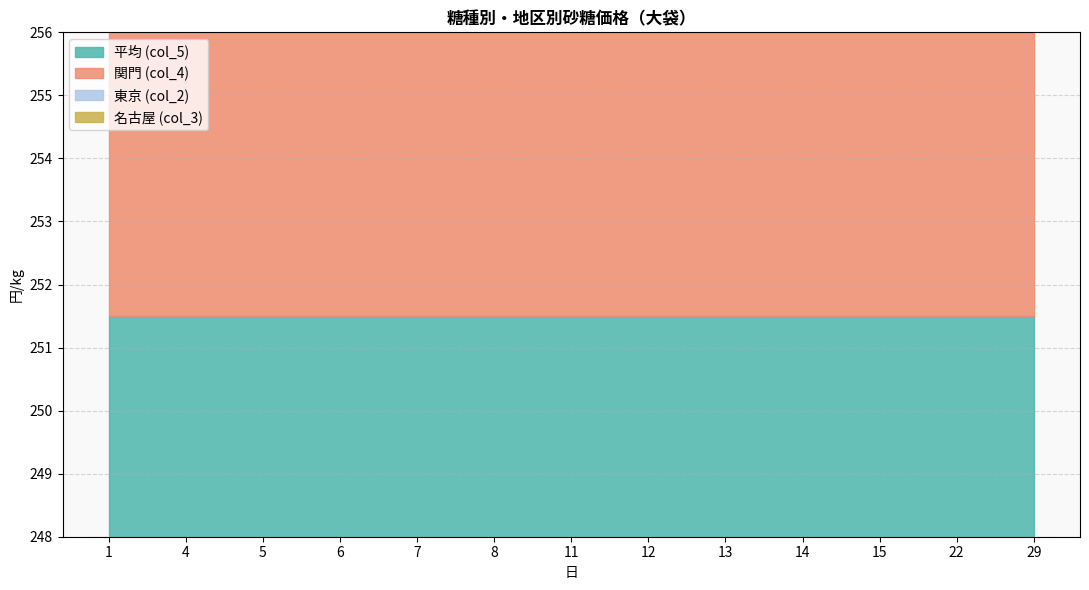

Which series changed the most between 5 and 8?

平均 (col_5)